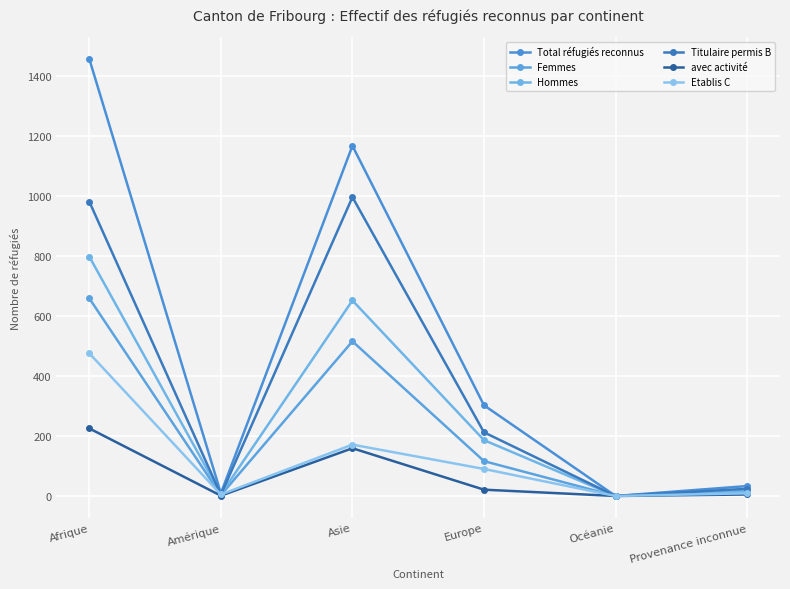

At which label does Etablis C first exceed 90?

Afrique